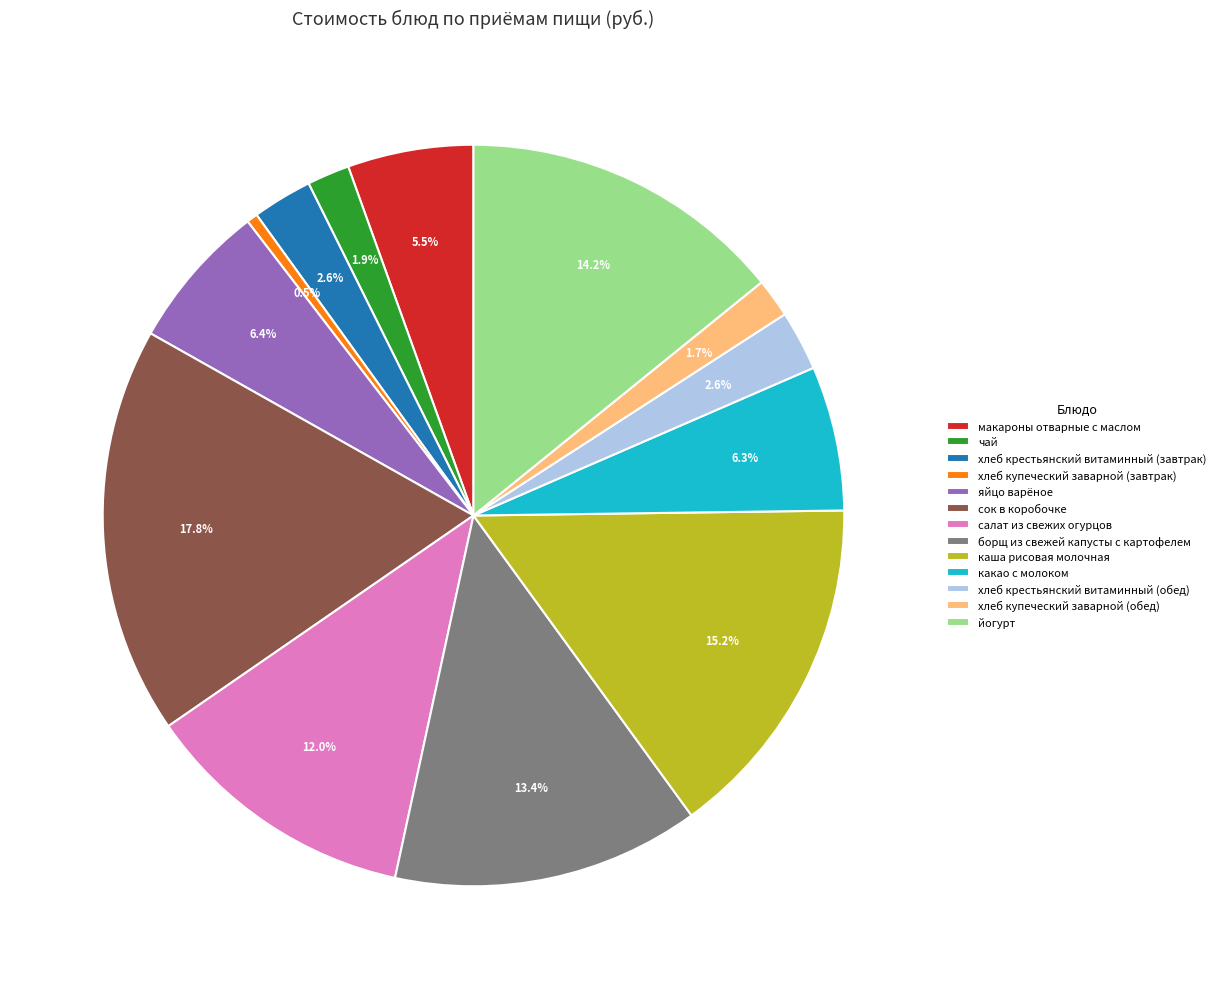

Is there a majority slice in this chart?

No